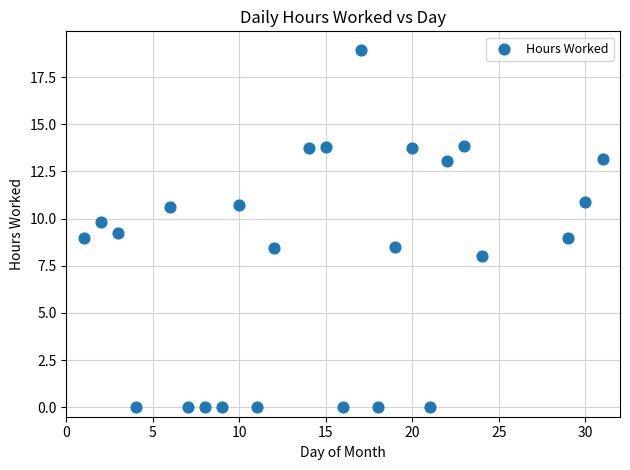

What is the range of X values (max minus min)?

30.0